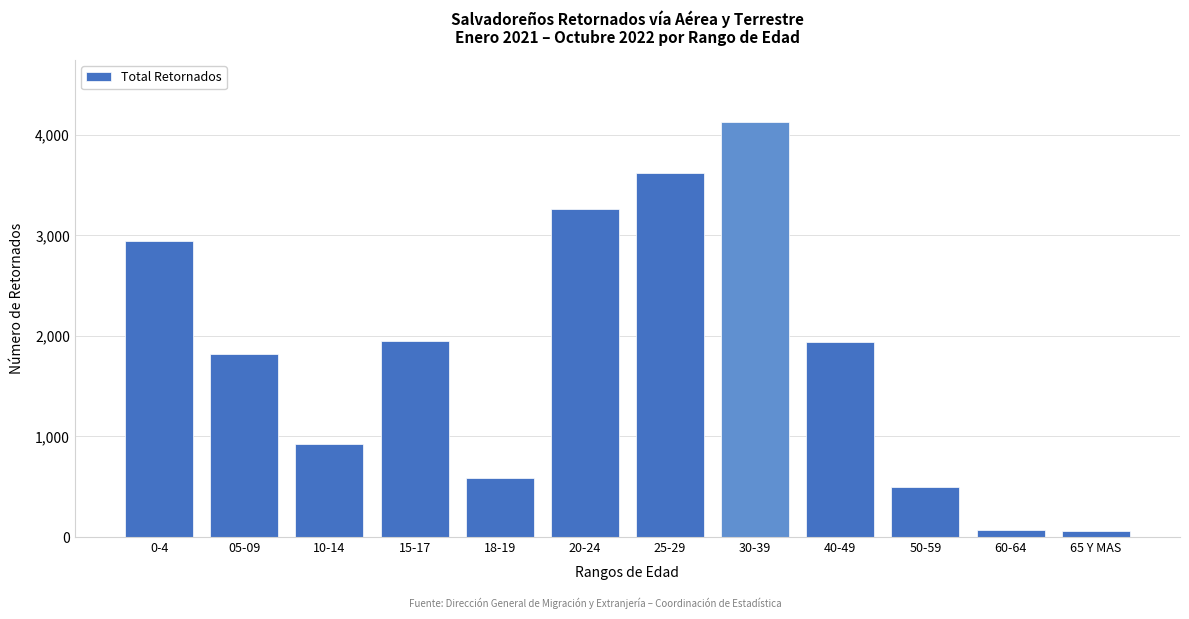

What is the maximum value shown in the chart?

4126